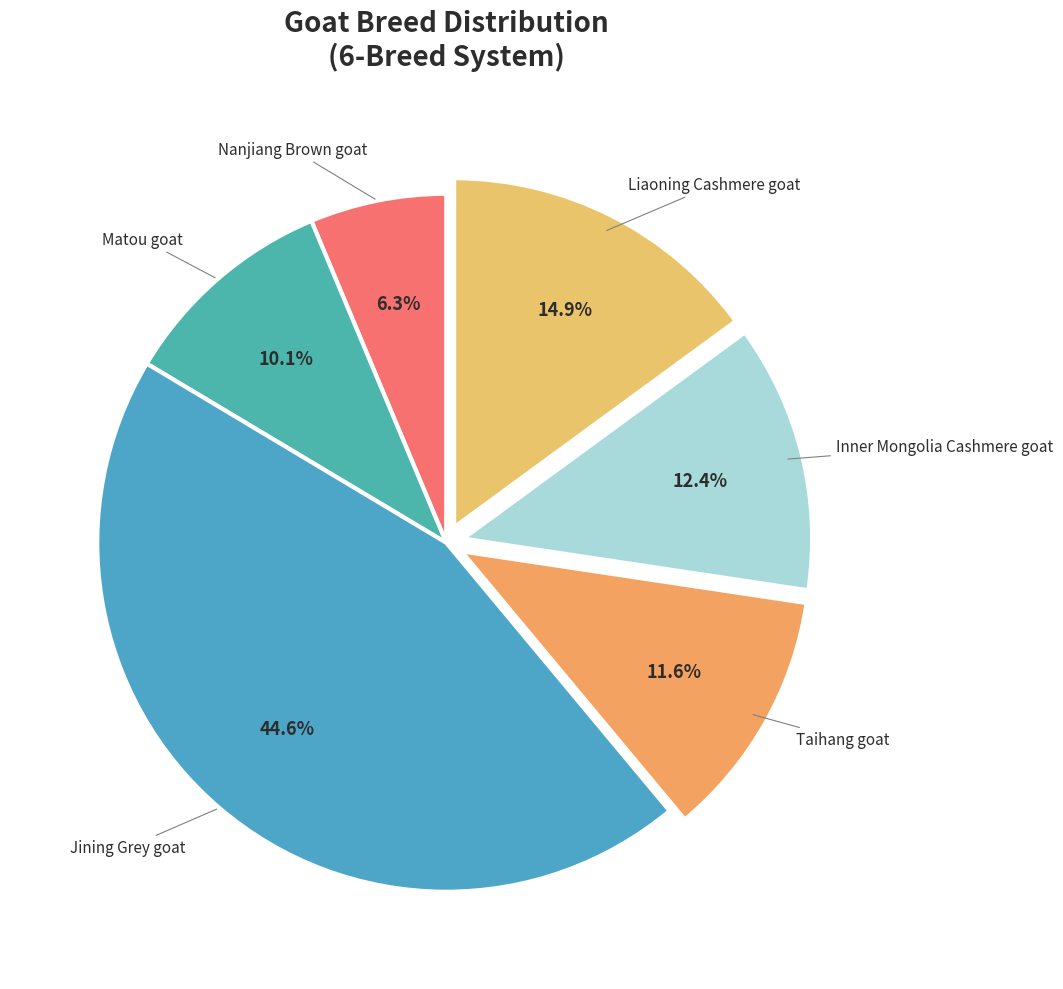

The Matou goat slice represents 1% of the pie. True or false?

False